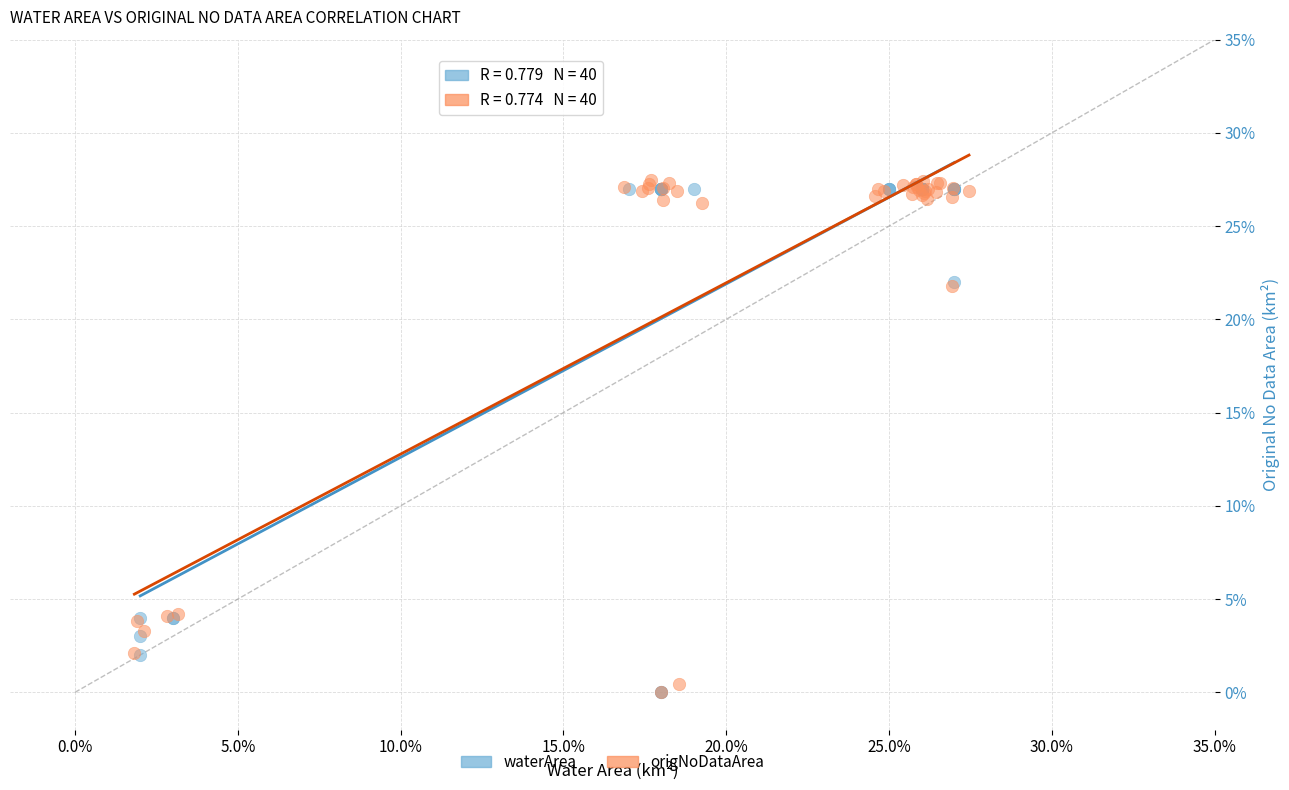

Which series has the widest spread of Y values?

origNoDataArea